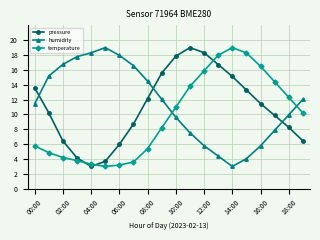

True or false: humidity has more than 1 interior local peaks.

False